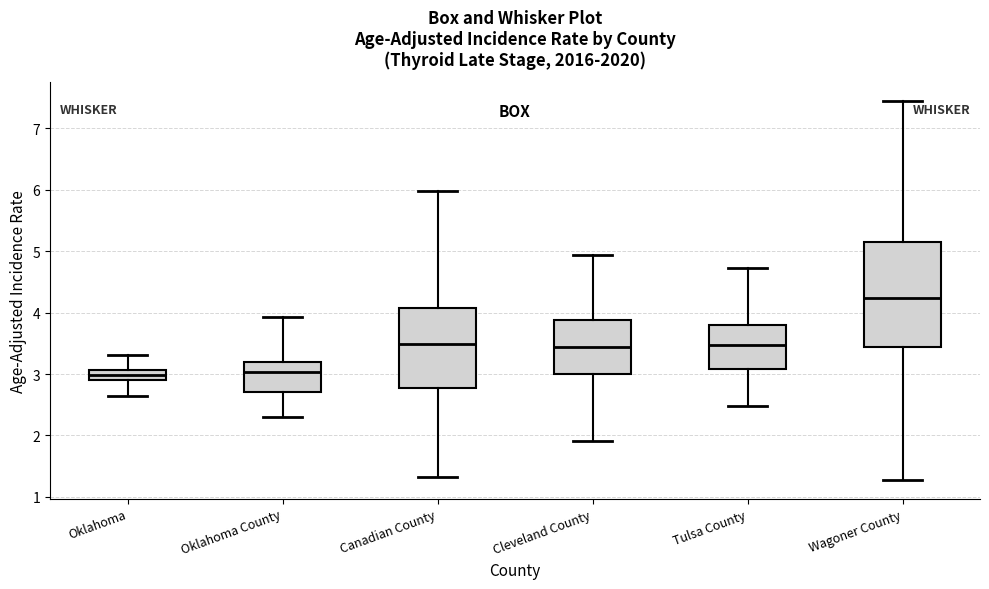

Reading left to right, transcribe this box plot: for each box, give where its median line is, the range the box spans, and where its two whiskers end, as read against the y-axis. The values are not printed on the chart, so give them approximately, as read against the axis.

Oklahoma: median 3.0, box 2.9 to 3.1, whiskers 2.7 to 3.3
Oklahoma County: median 3.0, box 2.7 to 3.2, whiskers 2.3 to 3.9
Canadian County: median 3.5, box 2.8 to 4.1, whiskers 1.3 to 6.0
Cleveland County: median 3.4, box 3.0 to 3.9, whiskers 1.9 to 4.9
Tulsa County: median 3.5, box 3.1 to 3.8, whiskers 2.5 to 4.7
Wagoner County: median 4.2, box 3.4 to 5.1, whiskers 1.3 to 7.4